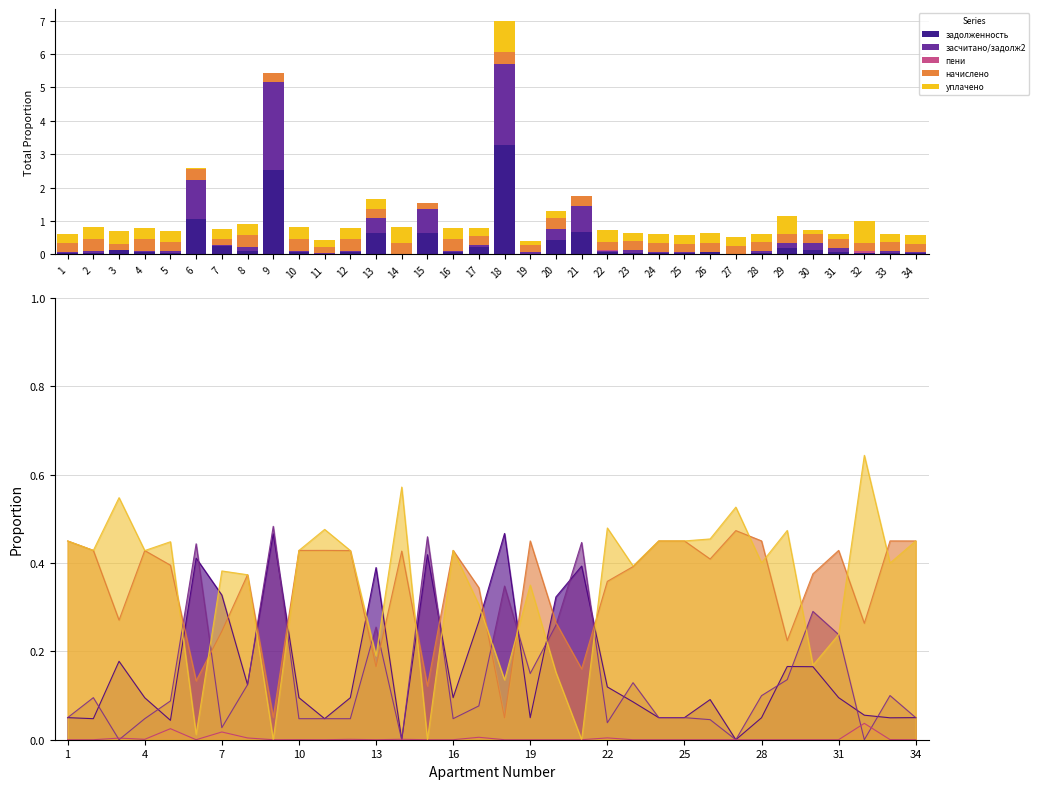

At how many categories does at least one series exceed 0?

34